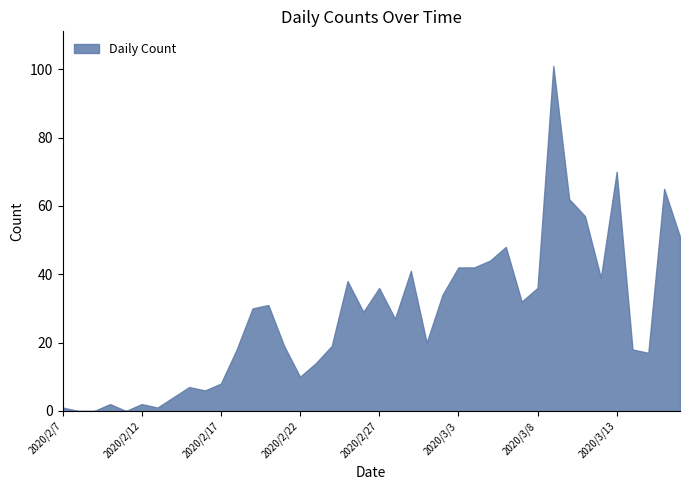

What is the greatest value displayed?

101